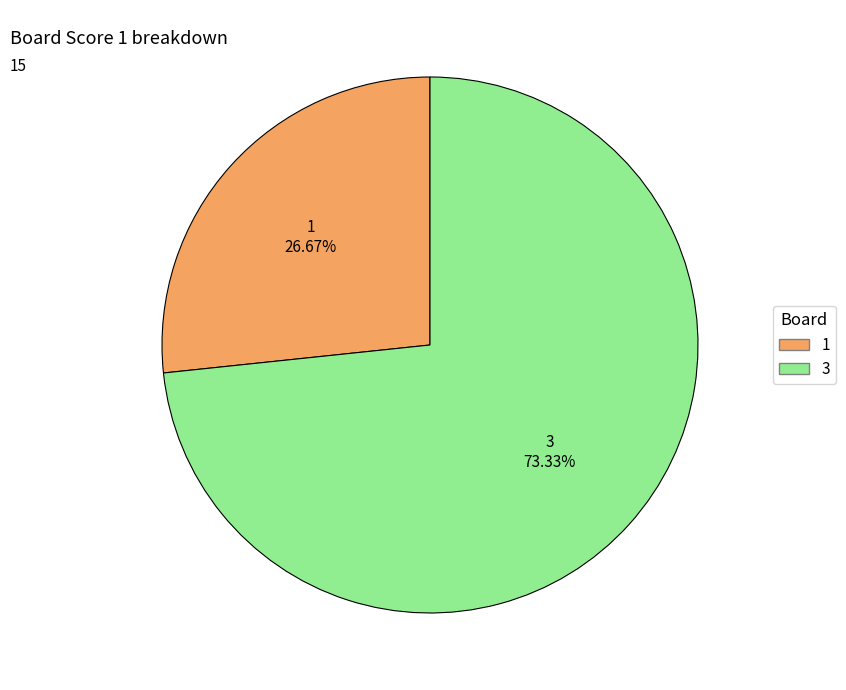

Is there a majority slice in this chart?

Yes